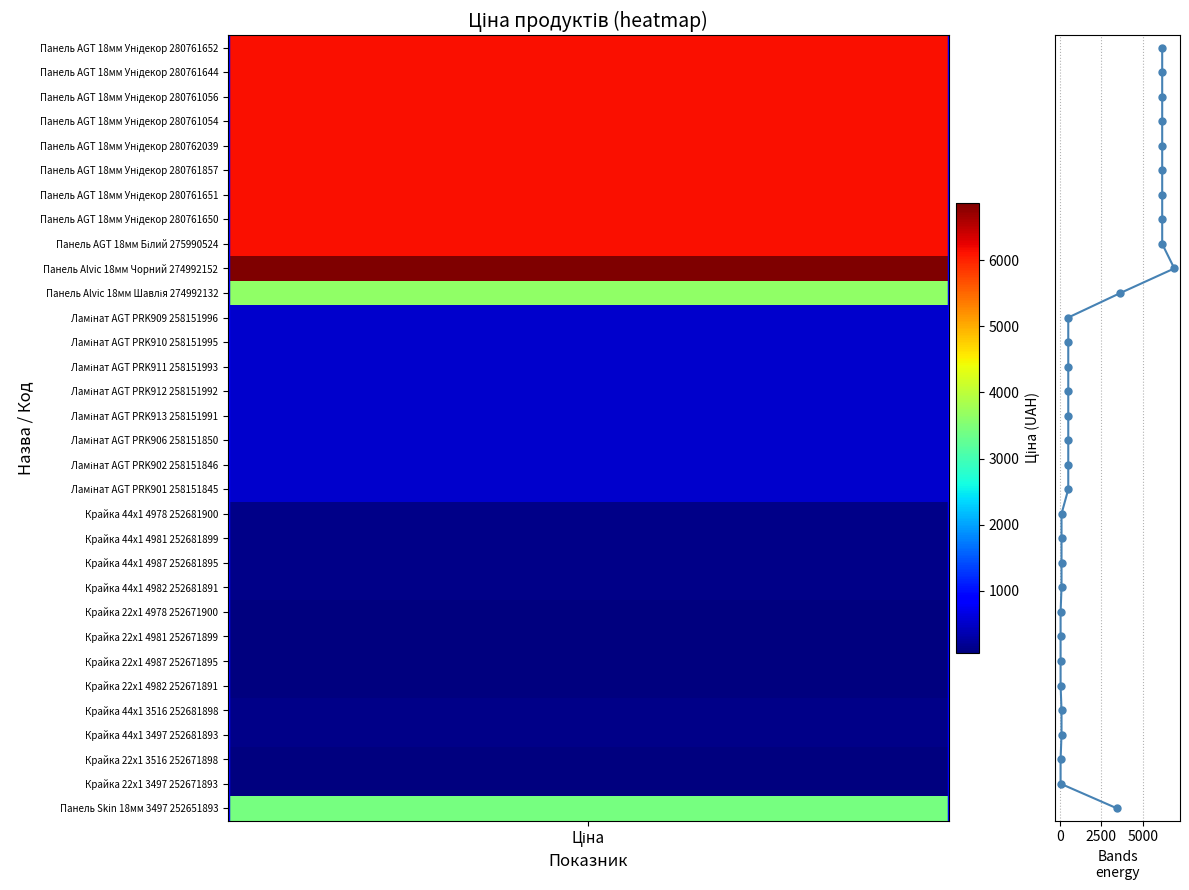

Which category has the lowest value across all series?

Ціна